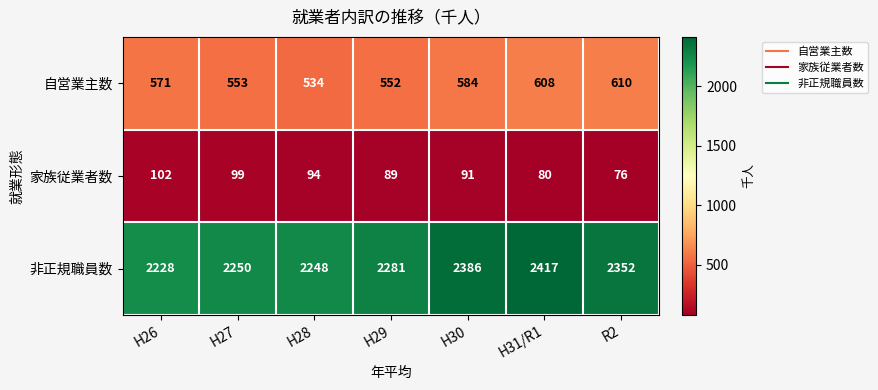

True or false: 自営業主数 has a value of 534 at H28.

True